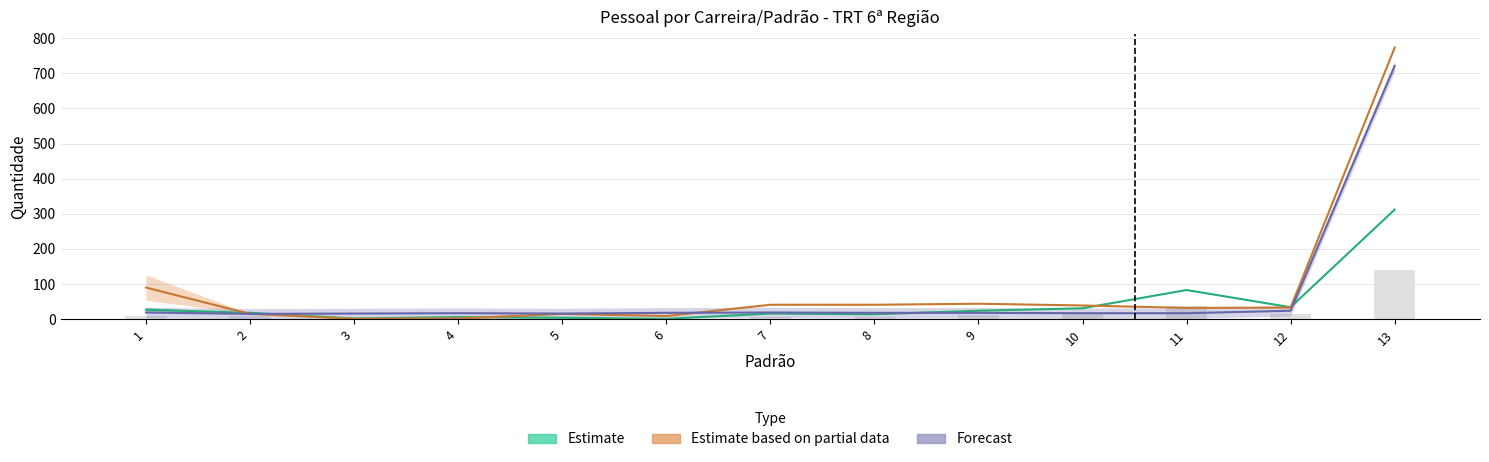

At which category is the sum across all series the highest?

13